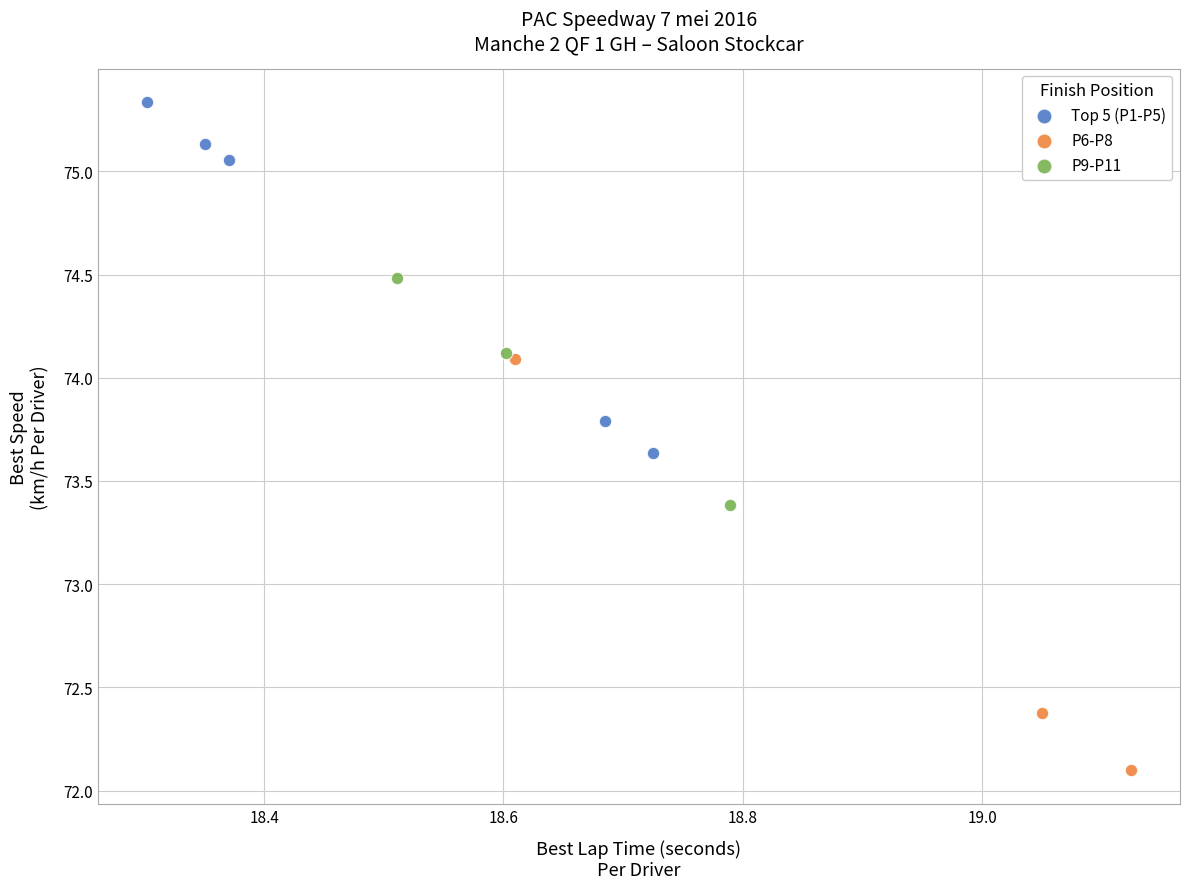

Which series contains the highest Y value?

Top 5 (P1-P5)